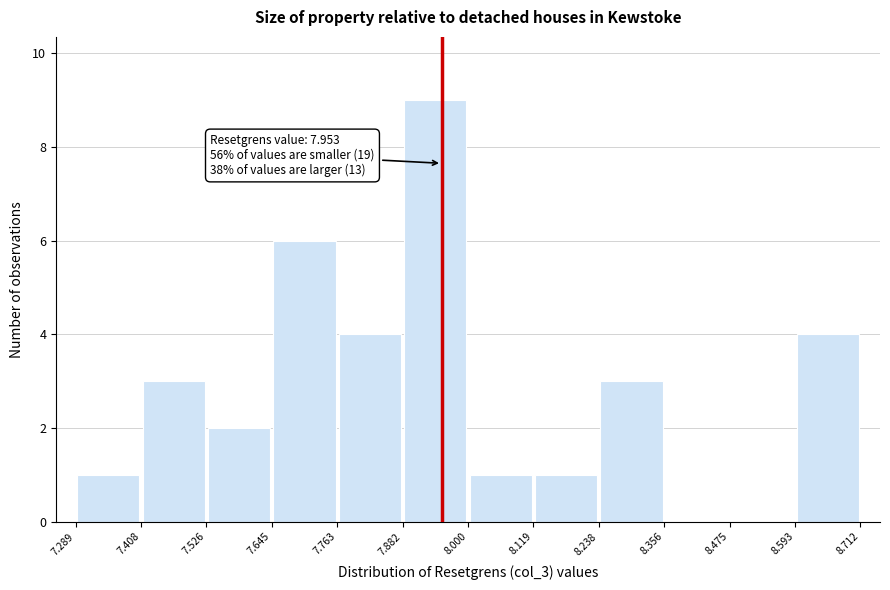

Over which range of the x-axis is the bar tallest?

7.882 to 8.000